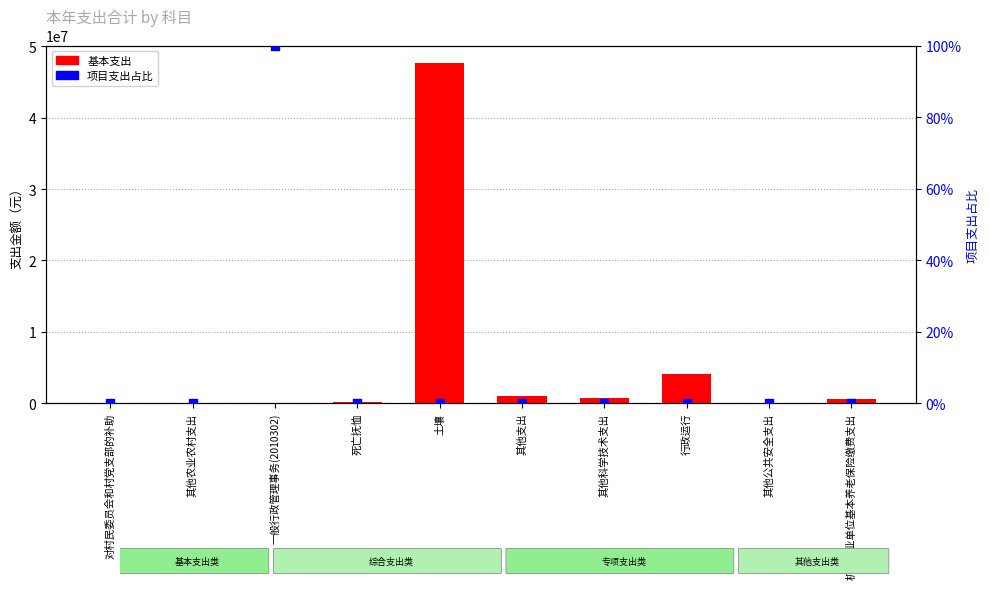

Which series reaches the minimum Y coordinate?

基本支出